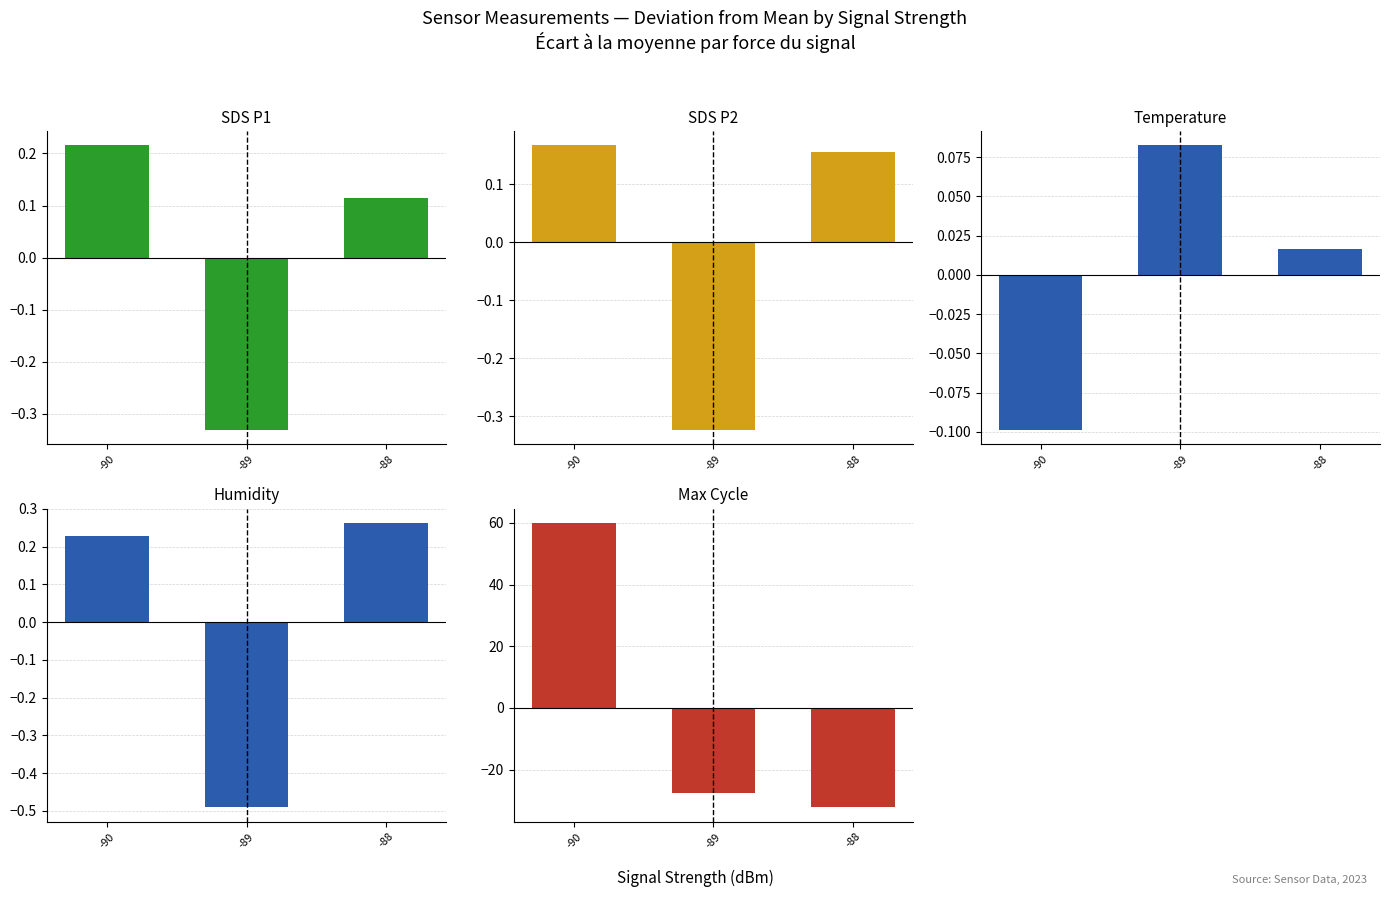

Which series has the largest total across all categories?

Max Cycle